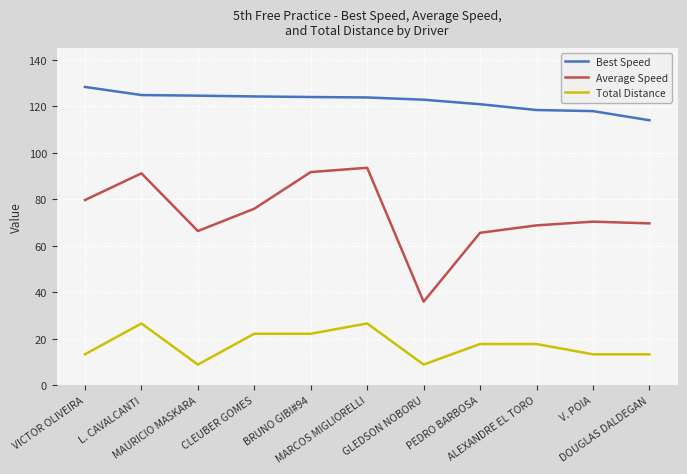

True or false: Average Speed has a value of 91.1 at L. CAVALCANTI.

True